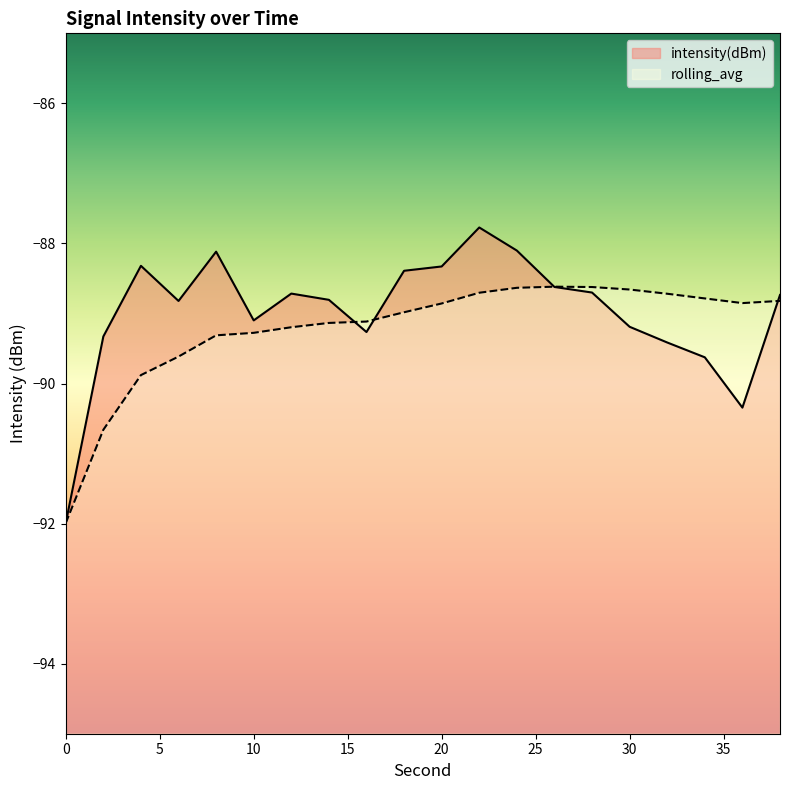

Is it true that rolling_avg equals -88.6 at 24?

True